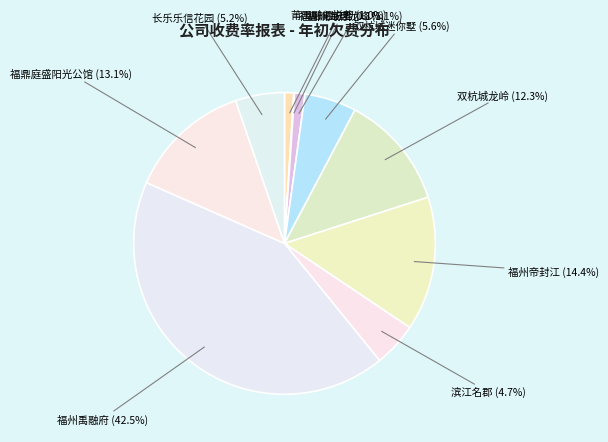

What is the ratio of the value at 莆田融信悦著 to the value at 长乐乐信花园?

0.2